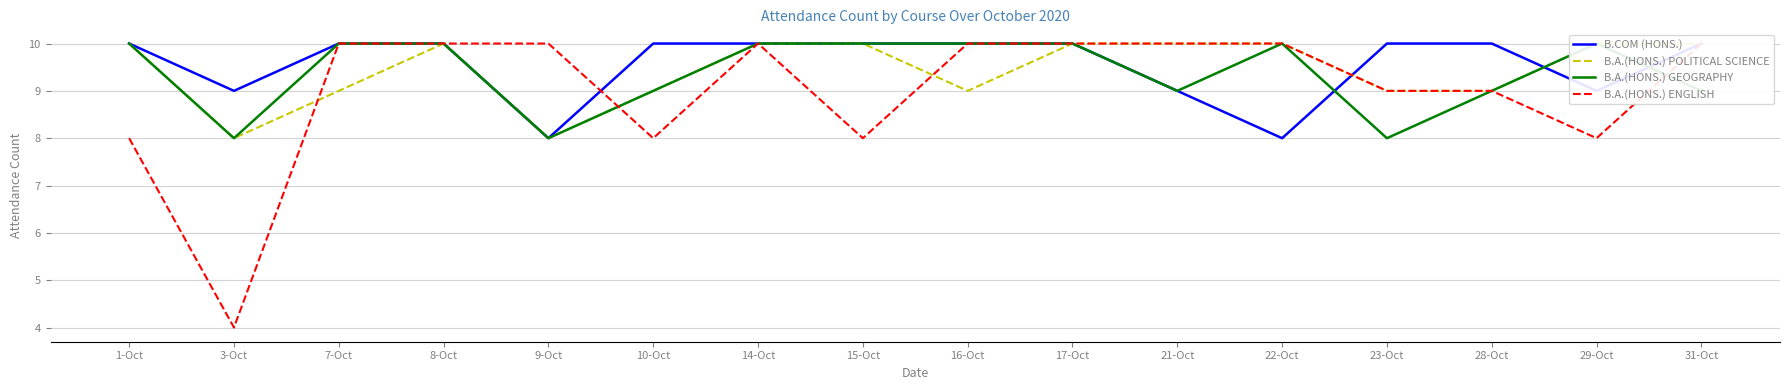

At which label is B.A.(HONS.) POLITICAL SCIENCE closest to 9?

7-Oct